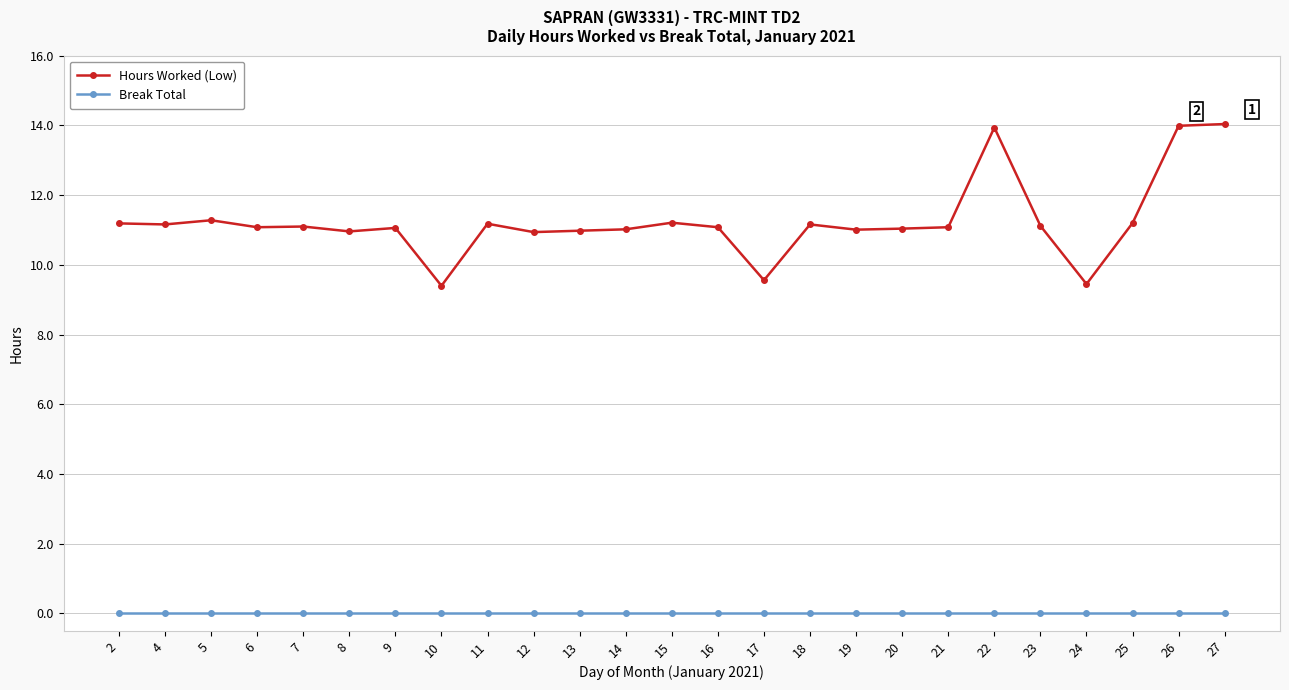

Which series has the widest spread of values?

Hours Worked (Low)